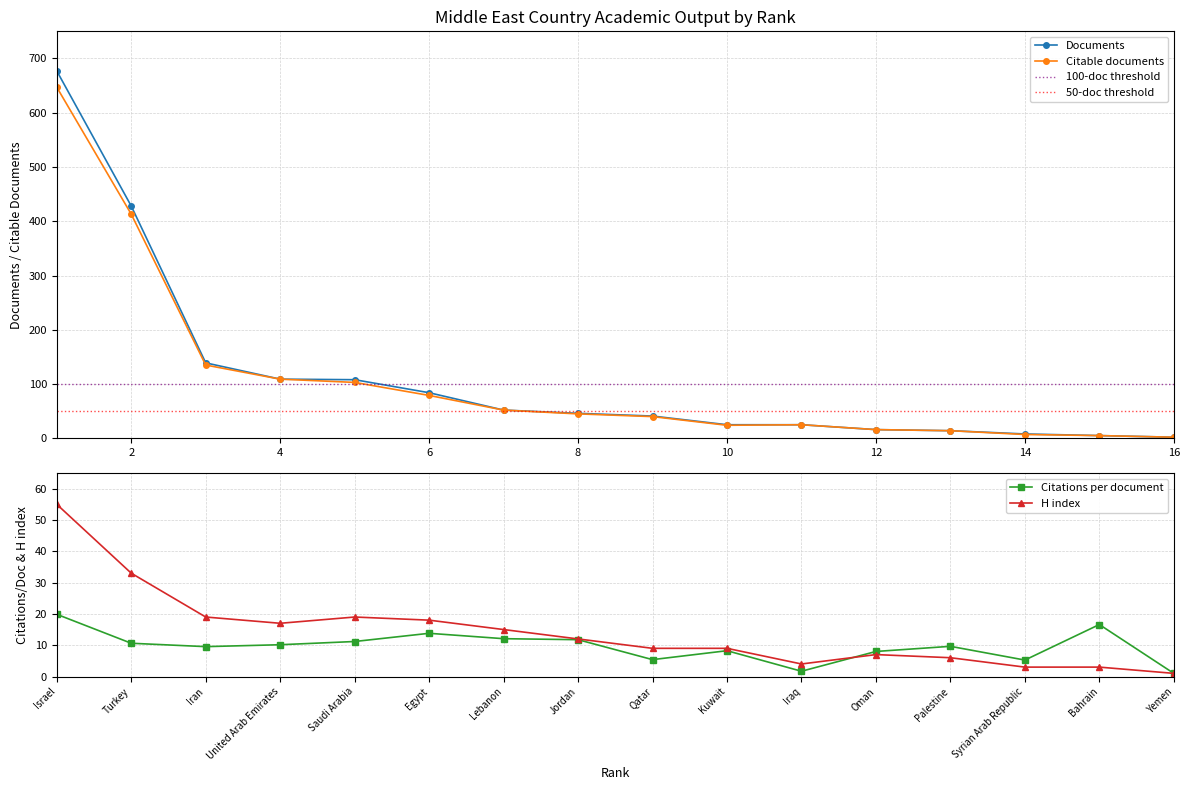

At which category does H index reach its first local valley?

United Arab Emirates